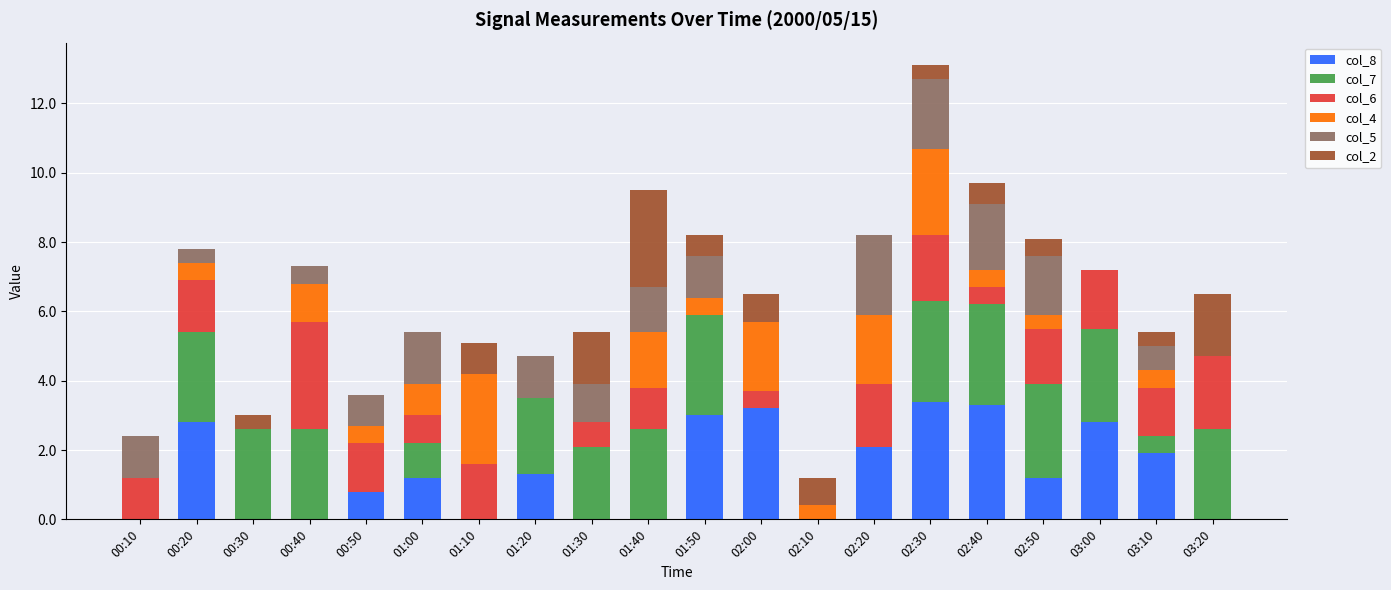

What is the total value across all series at 01:50?

8.2